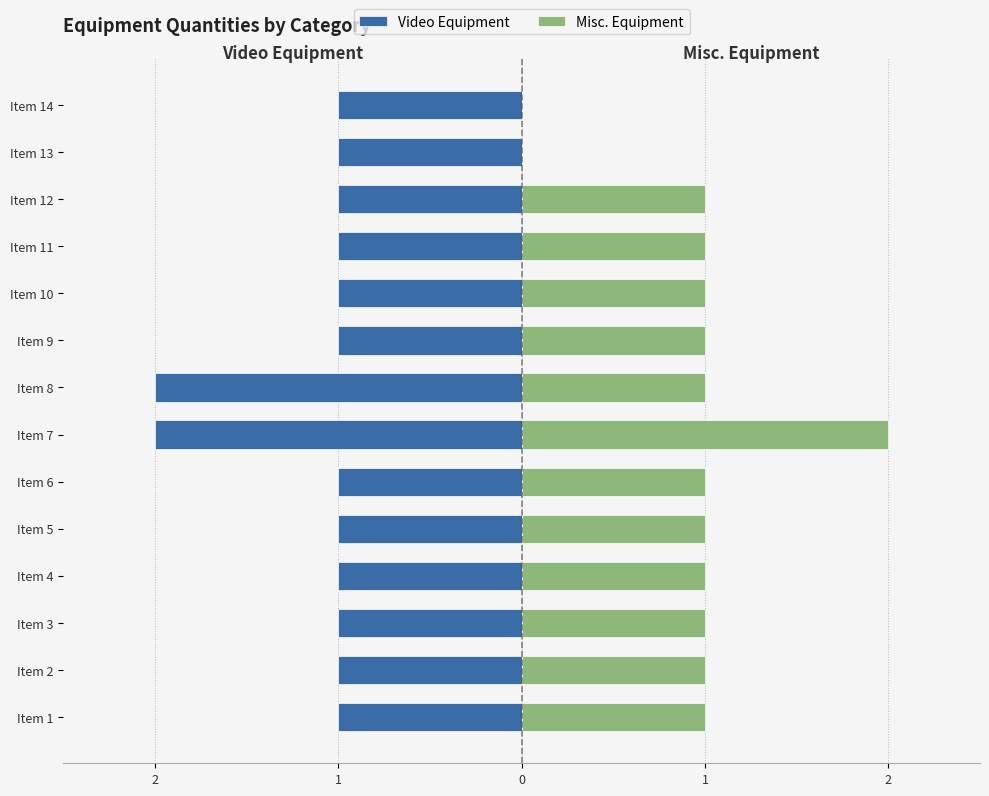

Reading left to right, list all the values displayed in this chart.

Video Equipment: -1	-1	-1	-1	-1	-1	-2	-2	-1	-1	-1	-1	-1	-1
Misc. Equipment: 1	1	1	1	1	1	2	1	1	1	1	1	0	0